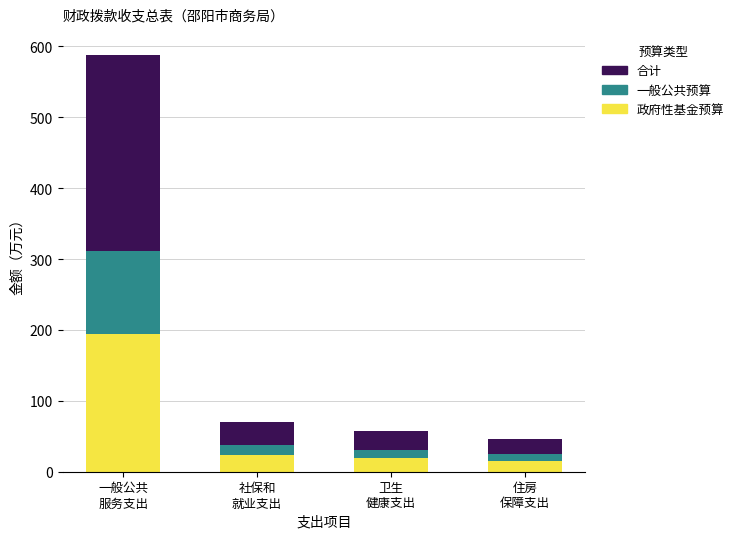

How many bars are there in total?

4